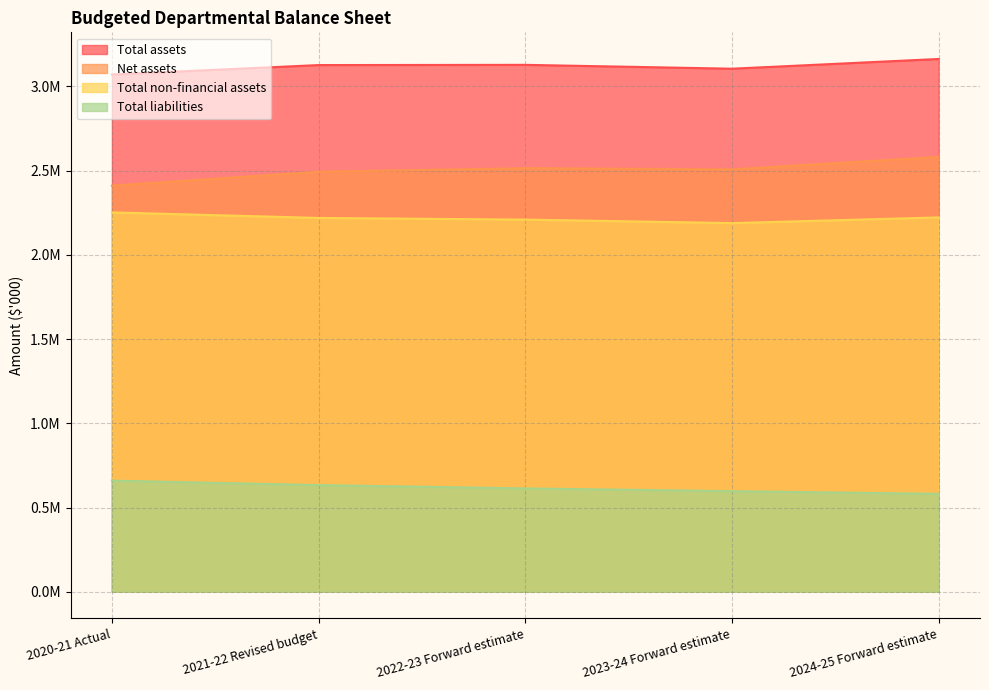

Count the number of data series in this chart.

4